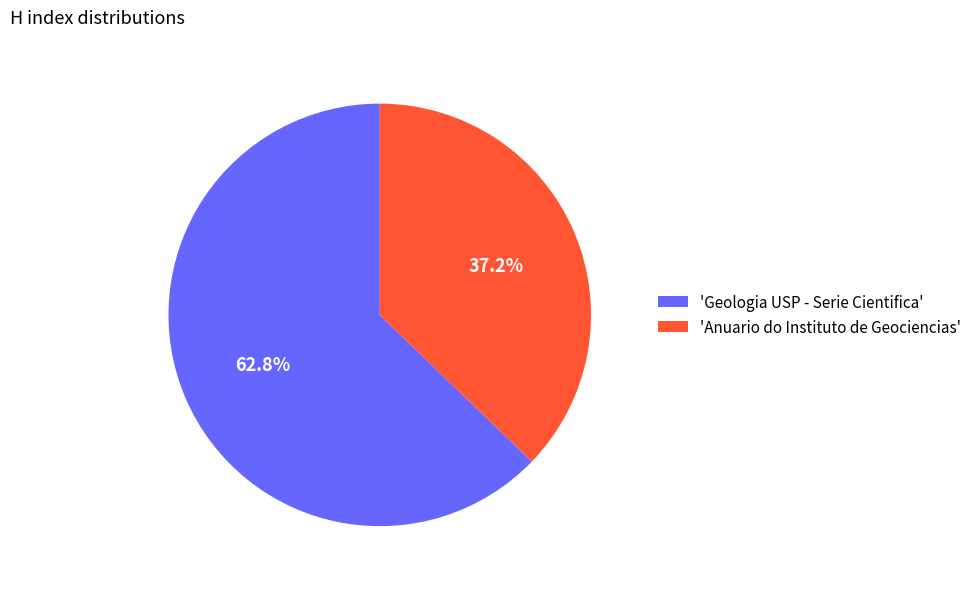

Which category has the biggest portion of the pie?

'Geologia USP - Serie Cientifica'